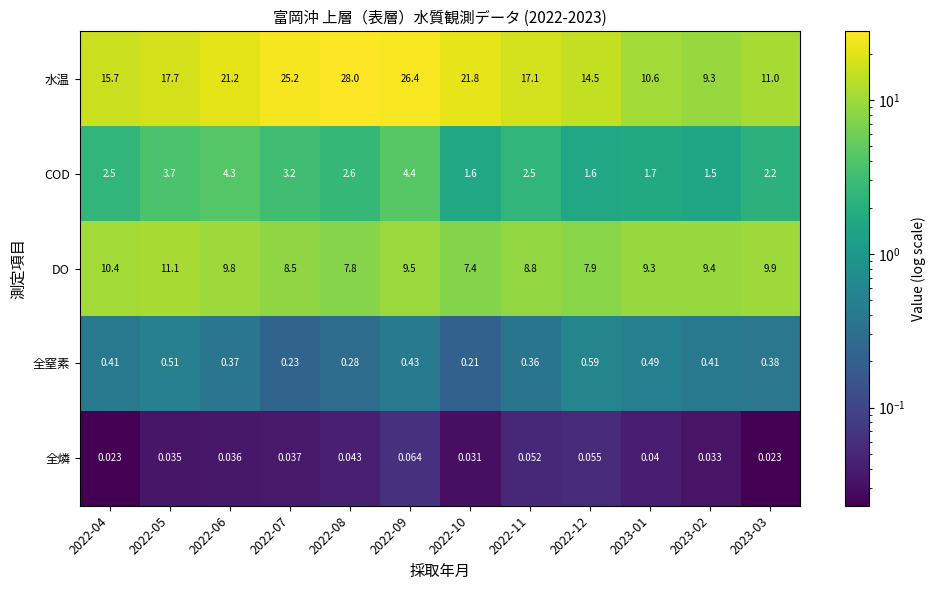

Which series changed the most between 2022-04 and 2023-01?

水温